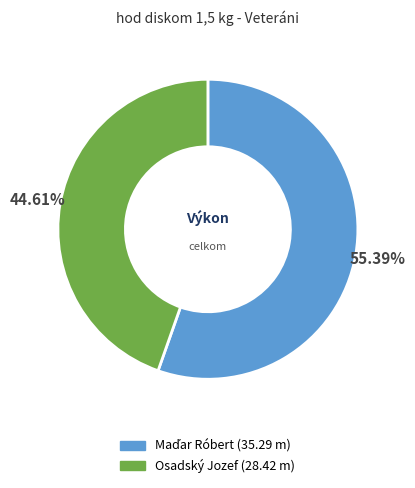

How many slices are in this pie chart?

2